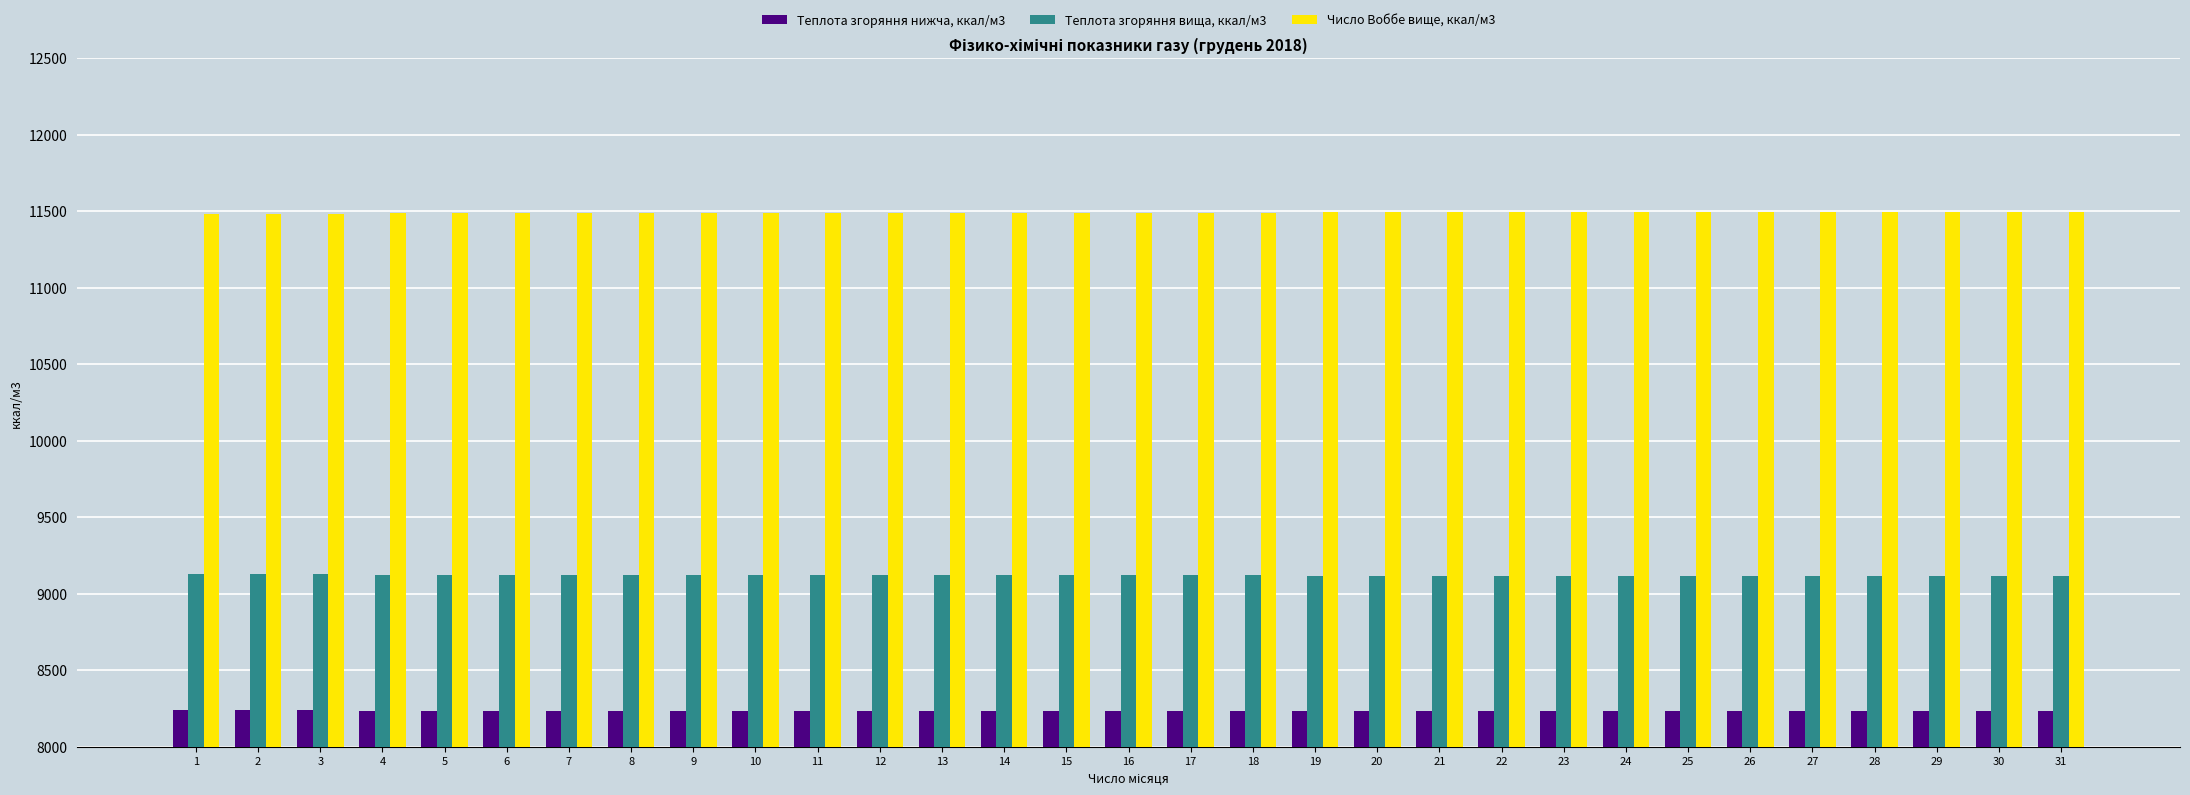

What is the average value of the Теплота згоряння нижча, ккал/м3 series?

8233.6